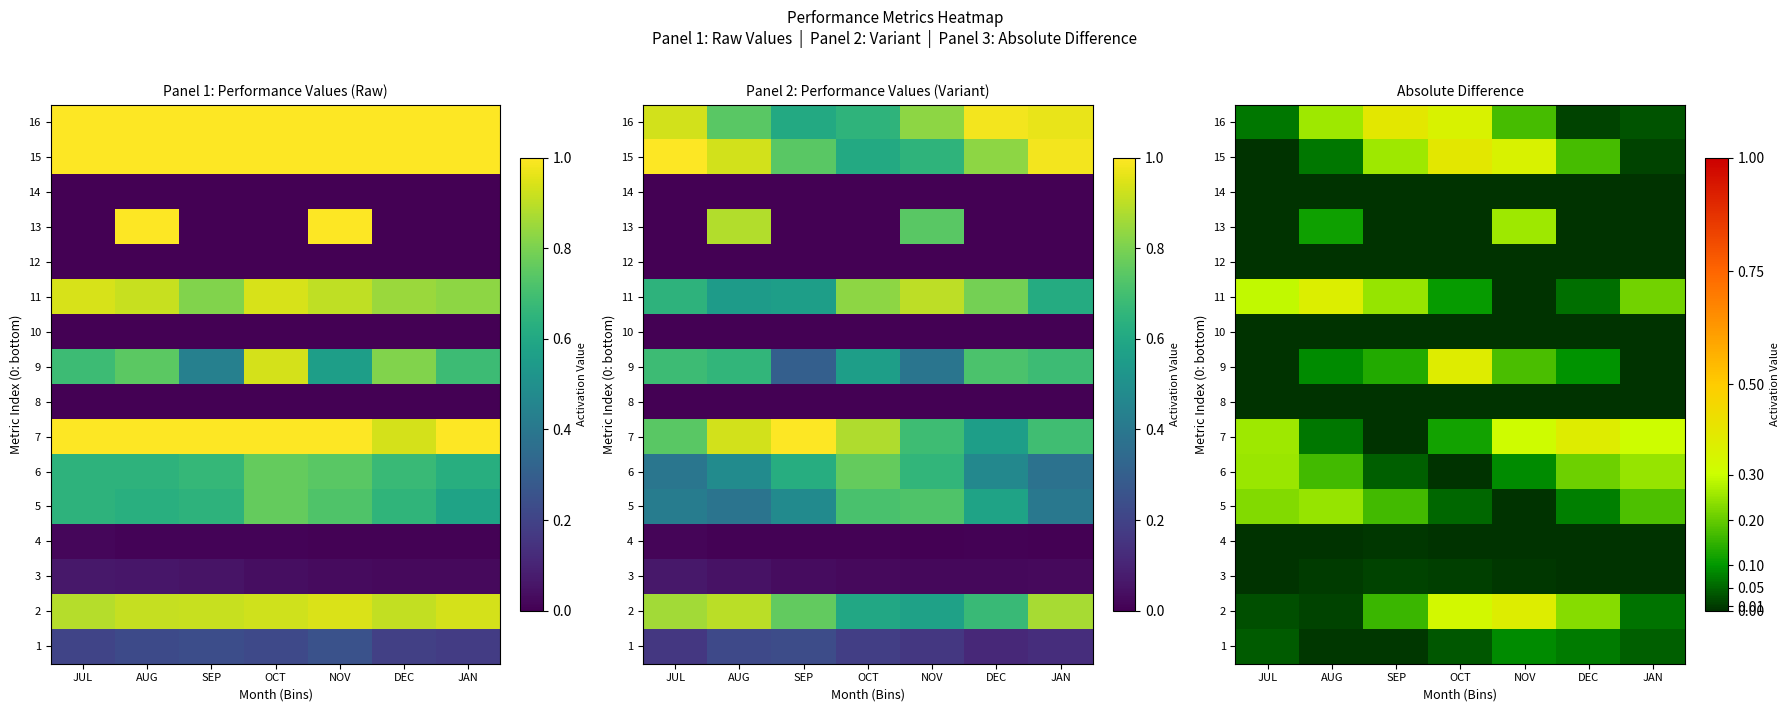

How many positive values does the 13 series have?

2